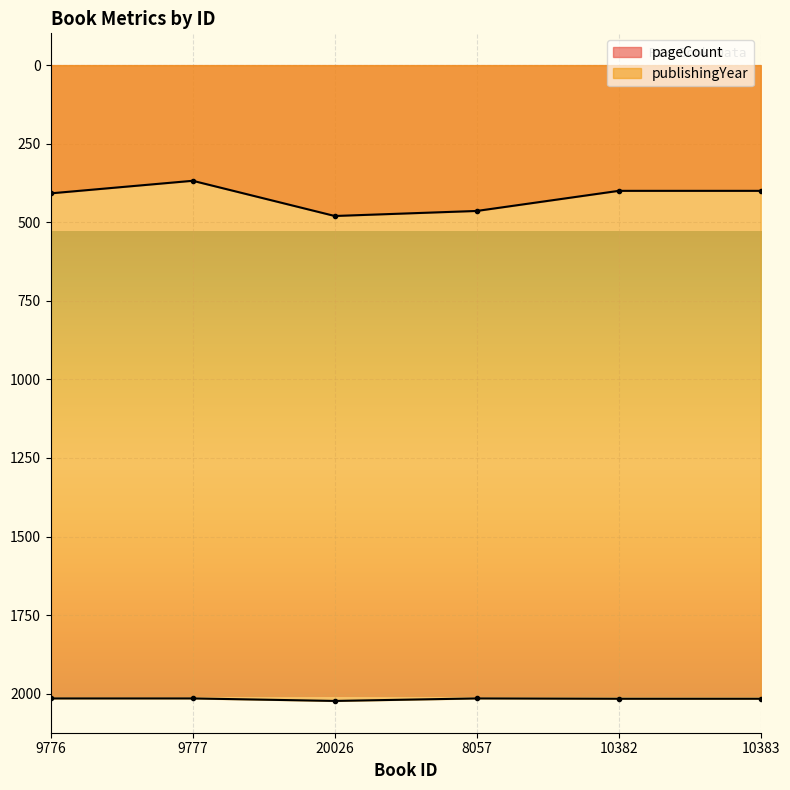

Rank the series by their average value, from highest to lowest.

publishingYear, pageCount